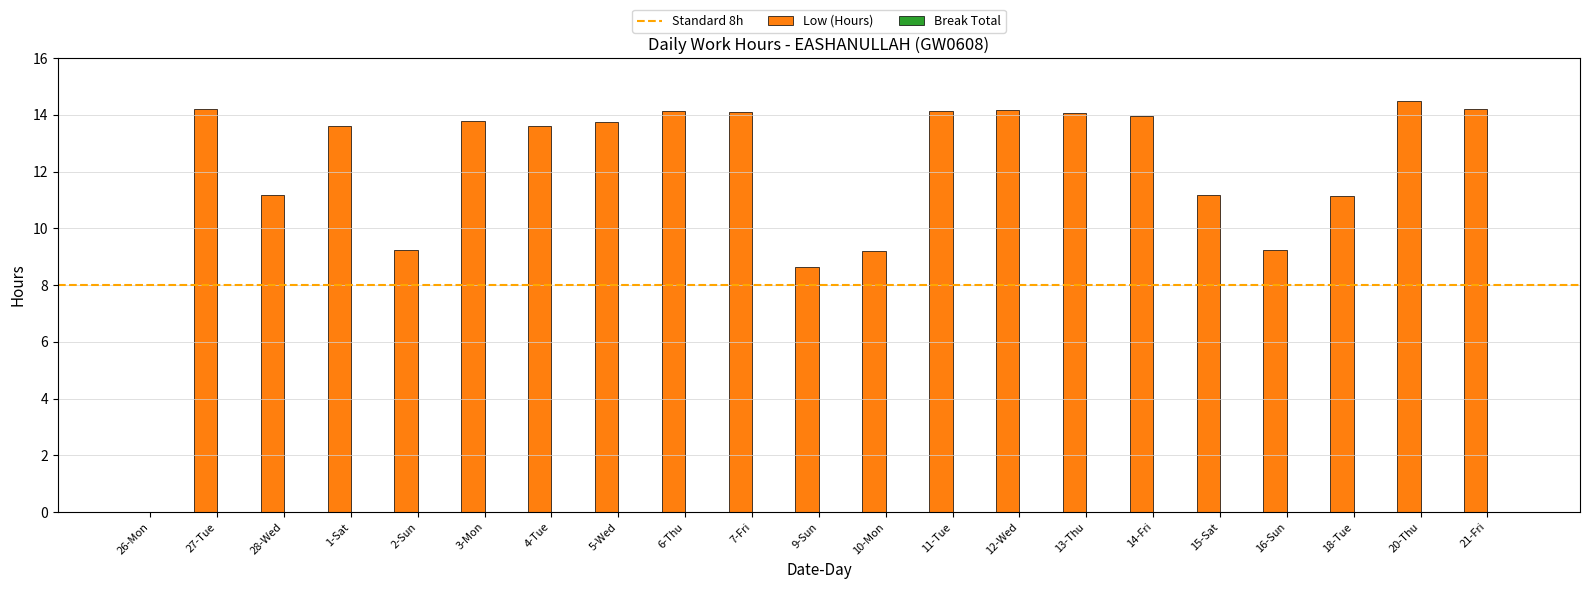

What is the difference between the values at 4-Tue and 28-Wed?

2.4